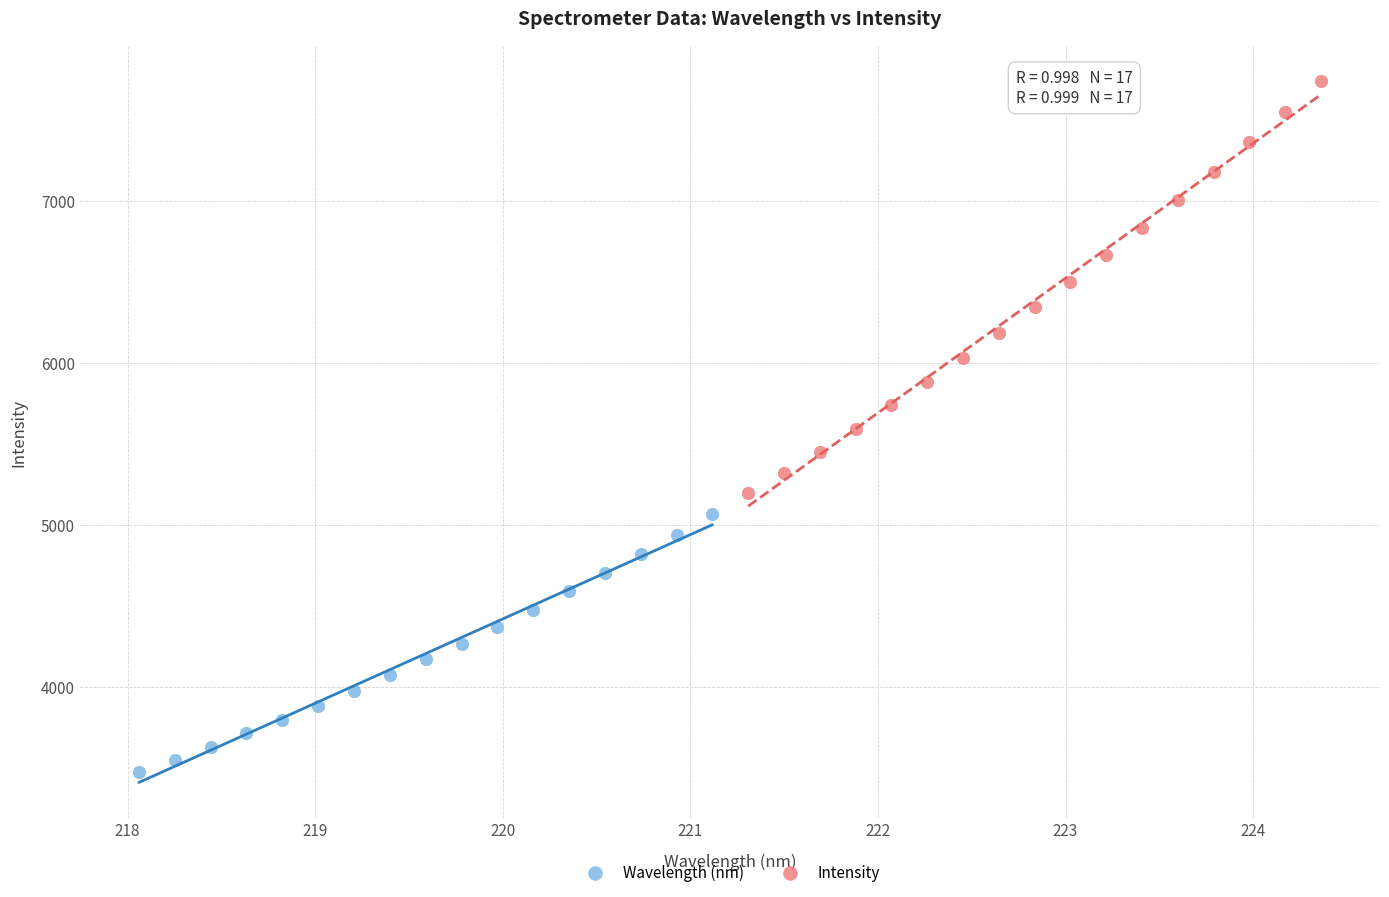

Which series has the largest Y range (max minus min)?

Intensity